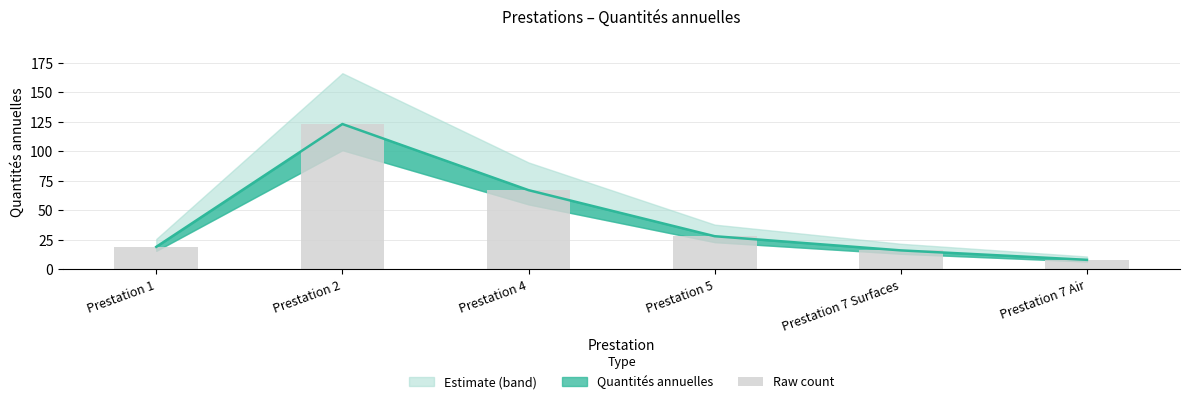

How many data points are less than 28?

3